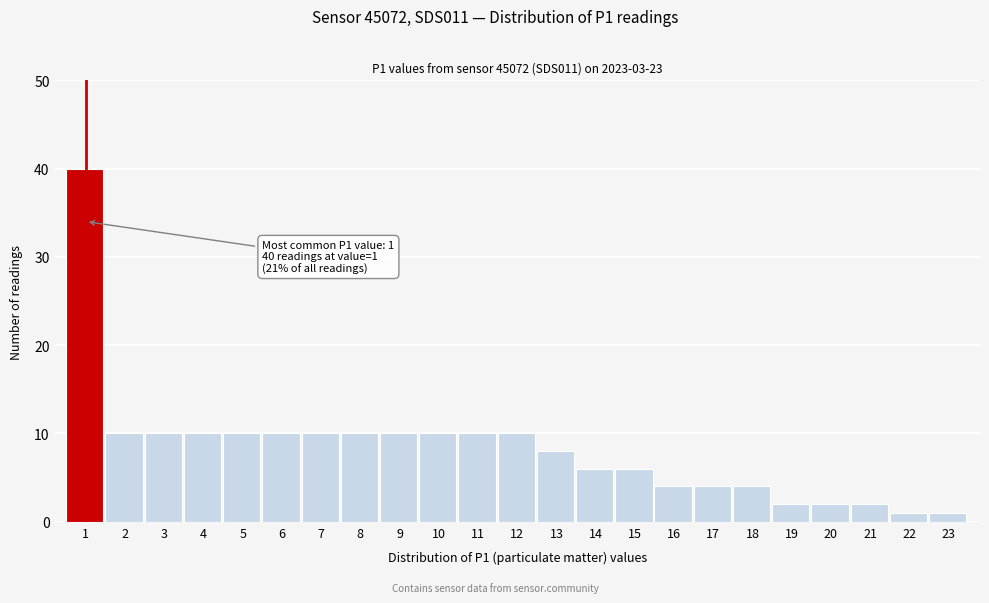

Reading right to left, extract all data points from this chart.

1	1	2	2	2	4	4	4	6	6	8	10	10	10	10	10	10	10	10	10	10	10	40